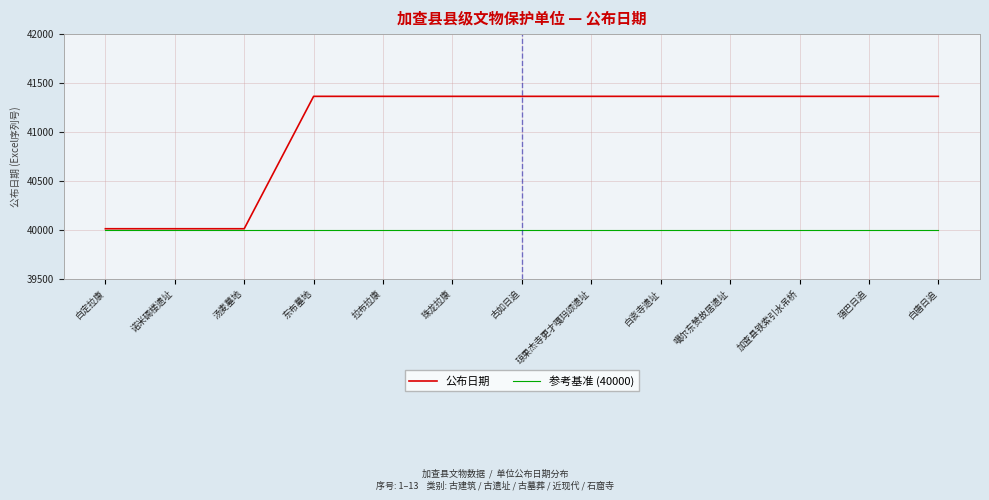

Which series has the largest range (max minus min)?

公布日期